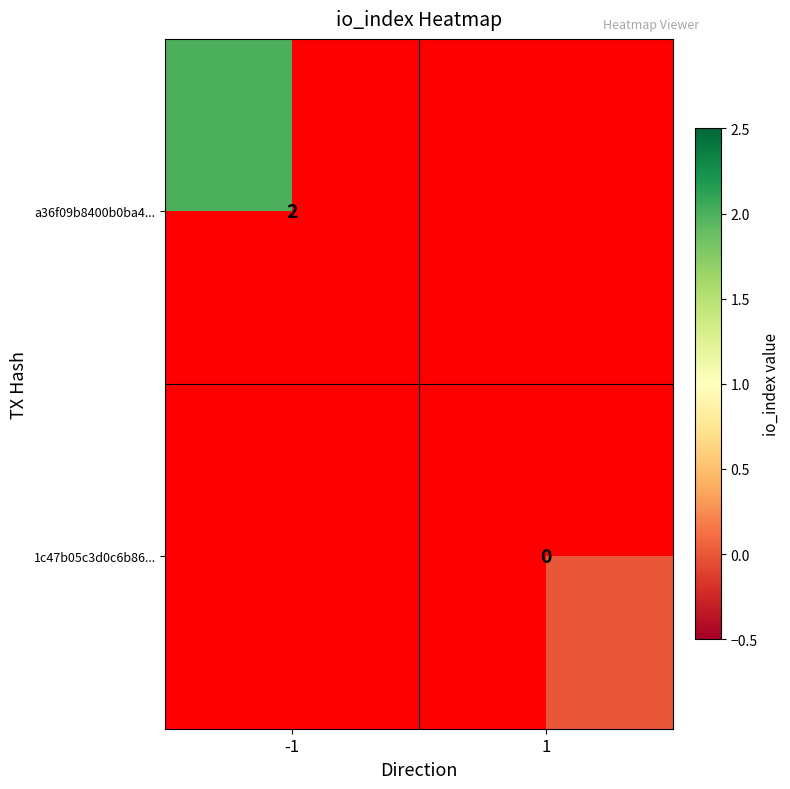

True or false: a36f09b8400b0ba4... has a value of 1 at -1.

False